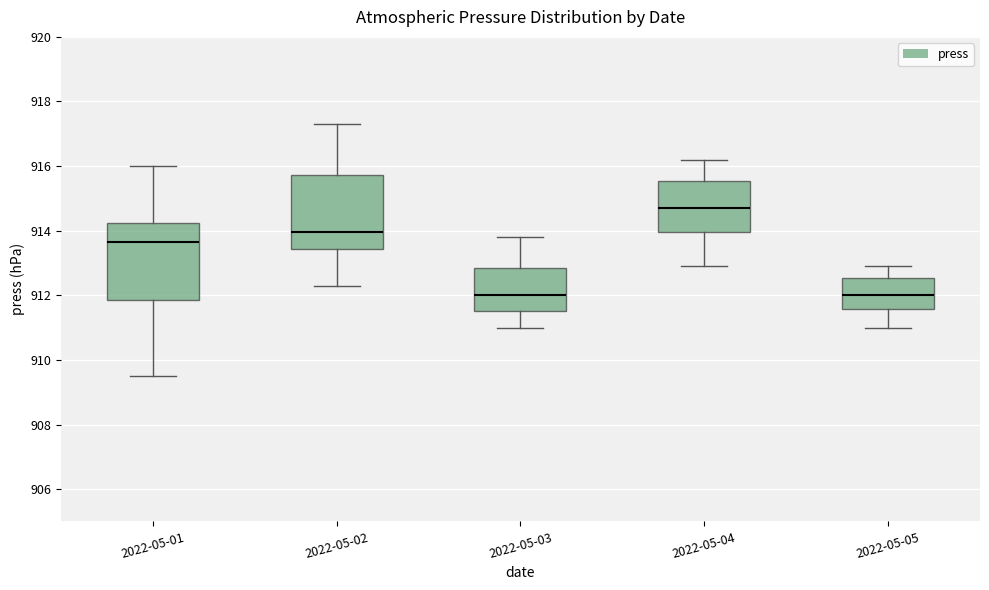

Reading left to right, transcribe this box plot: for each box, give where its median line is, the range the box spans, and where its two whiskers end, as read against the y-axis. The values are not printed on the chart, so give them approximately, as read against the axis.

2022-05-01: median 913.6, box 911.8 to 914.2, whiskers 909.6 to 916.0
2022-05-02: median 914.0, box 913.4 to 915.8, whiskers 912.4 to 917.4
2022-05-03: median 912.0, box 911.6 to 912.8, whiskers 911.0 to 913.8
2022-05-04: median 914.8, box 914.0 to 915.6, whiskers 913.0 to 916.2
2022-05-05: median 912.0, box 911.6 to 912.6, whiskers 911.0 to 913.0